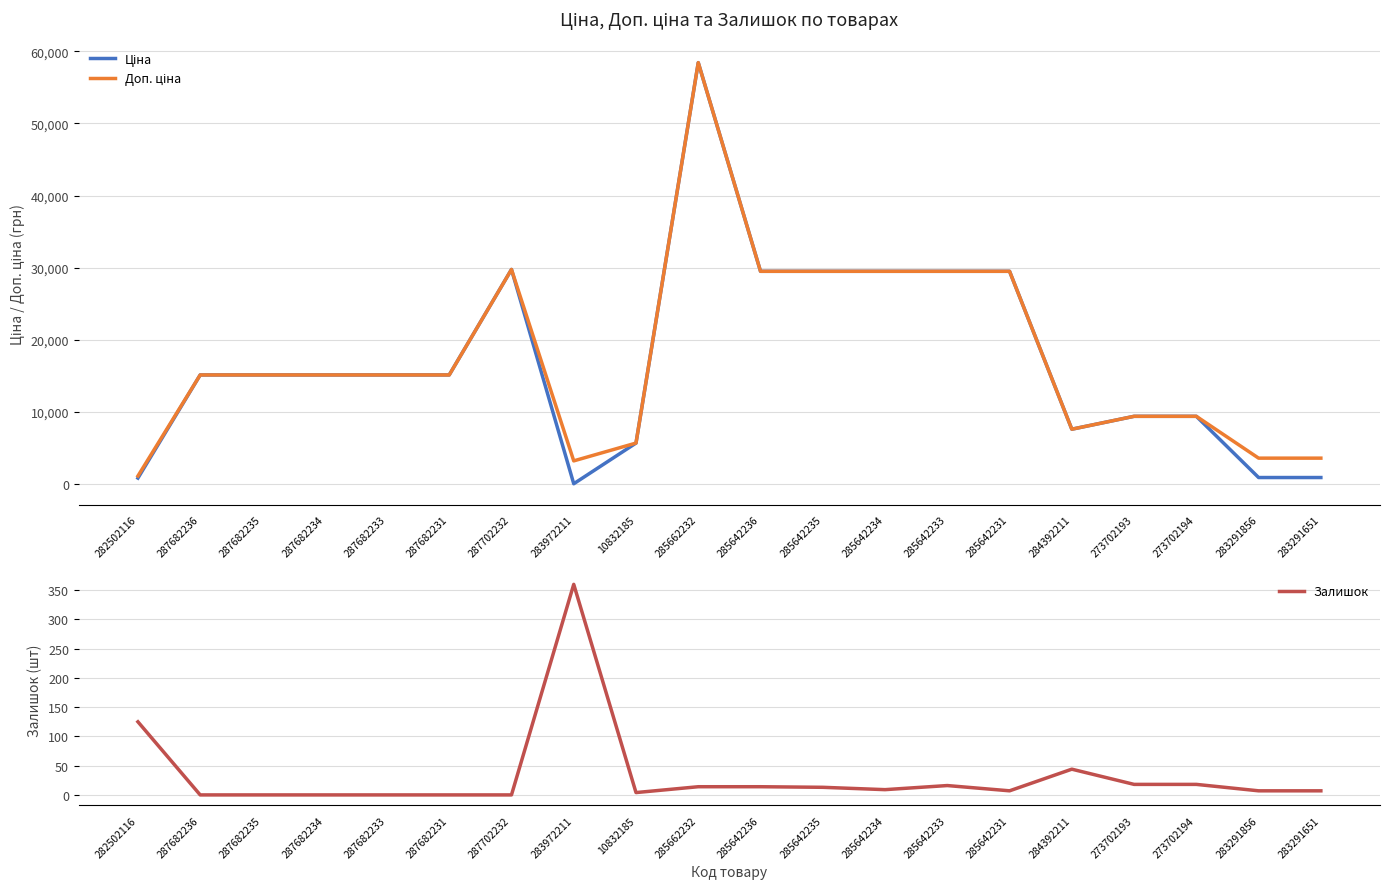

What is the average value of the Ціна series?

17295.6